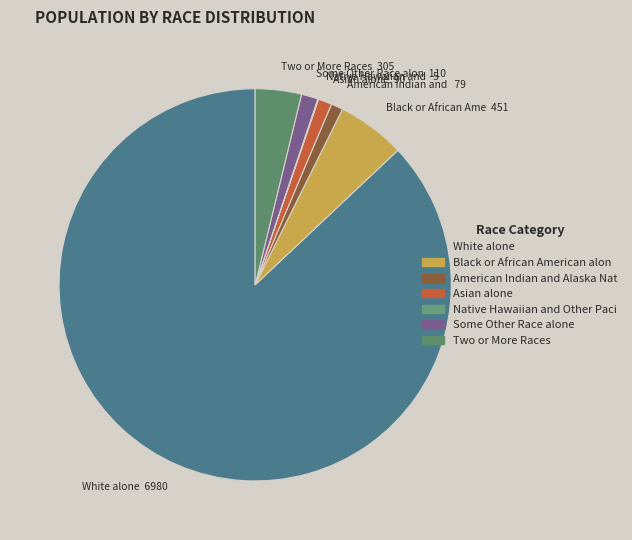

Do American Indian and 79 and White alone 6980 together represent more than half of the pie?

Yes